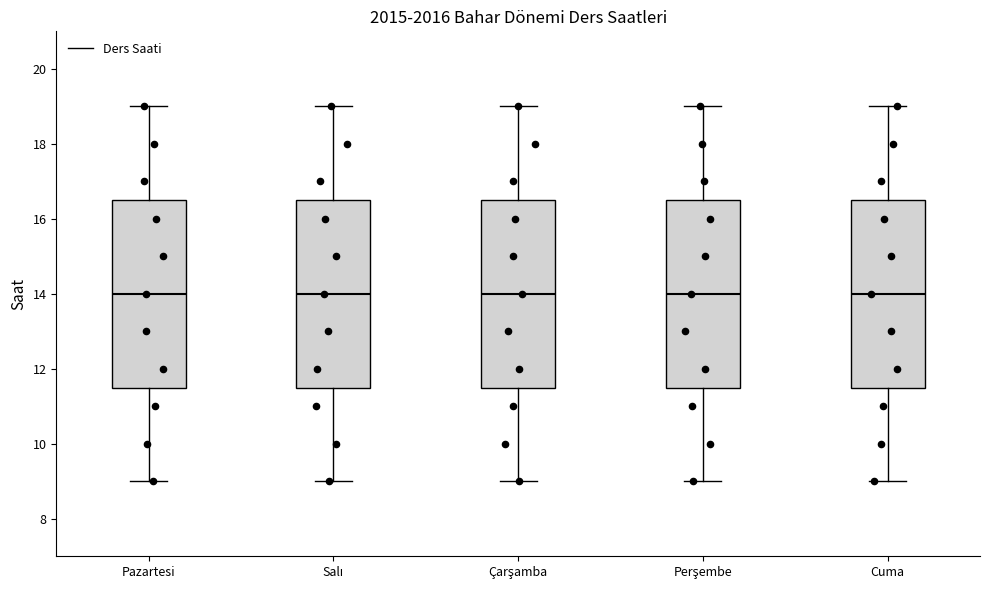

Reading left to right, transcribe this box plot: for each box, give where its median line is, the range the box spans, and where its two whiskers end, as read against the y-axis. The values are not printed on the chart, so give them approximately, as read against the axis.

Pazartesi: median 14.0, box 11.6 to 16.6, whiskers 9.0 to 19.0
Salı: median 14.0, box 11.6 to 16.6, whiskers 9.0 to 19.0
Çarşamba: median 14.0, box 11.6 to 16.6, whiskers 9.0 to 19.0
Perşembe: median 14.0, box 11.6 to 16.6, whiskers 9.0 to 19.0
Cuma: median 14.0, box 11.6 to 16.6, whiskers 9.0 to 19.0